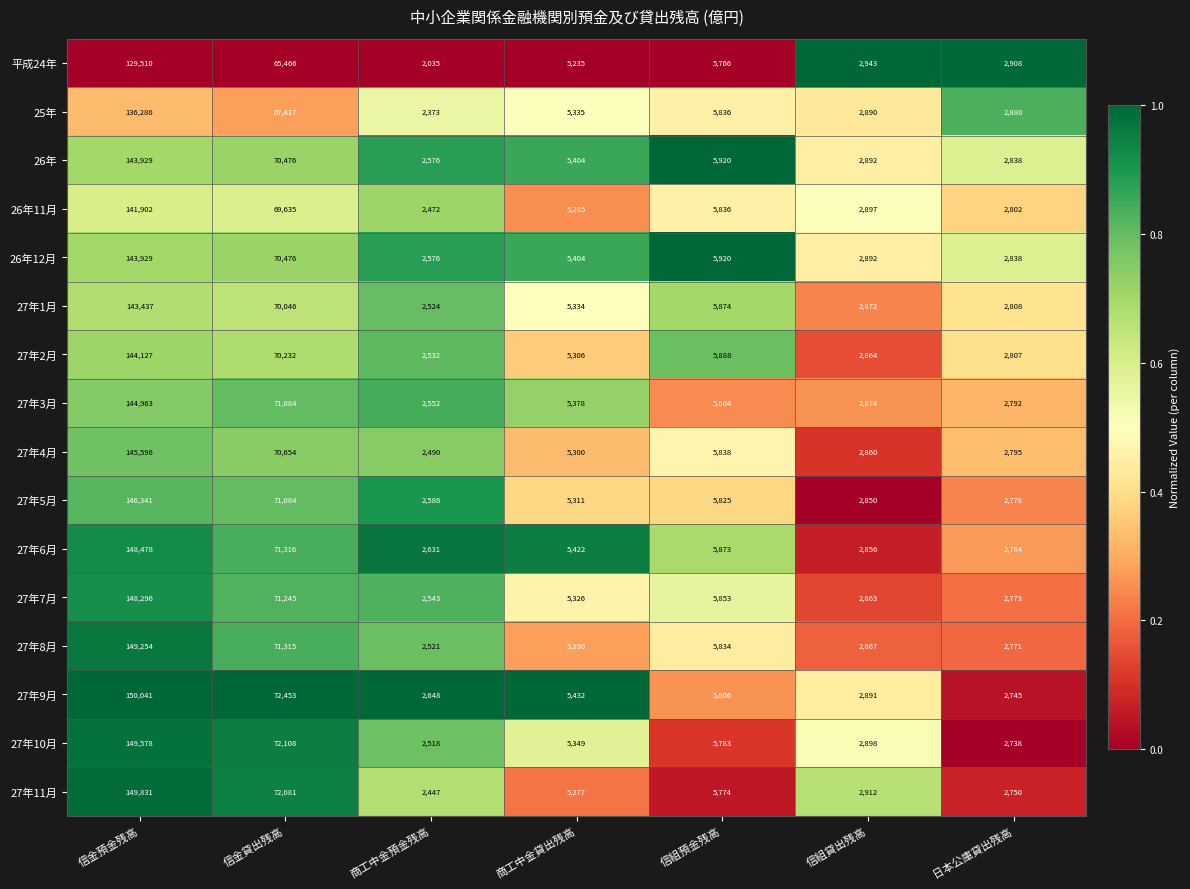

What is the difference between the highest and lowest values at 信組貸出残高?

93